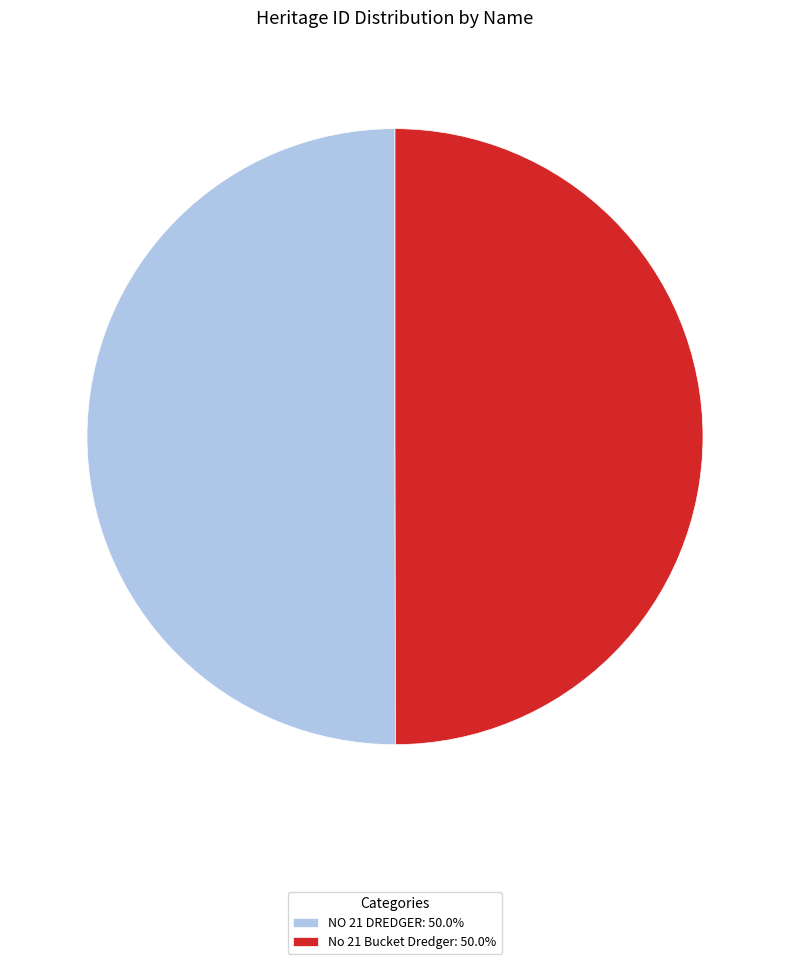

Do No 21 Bucket Dredger and NO 21 DREDGER together represent more than half of the pie?

Yes